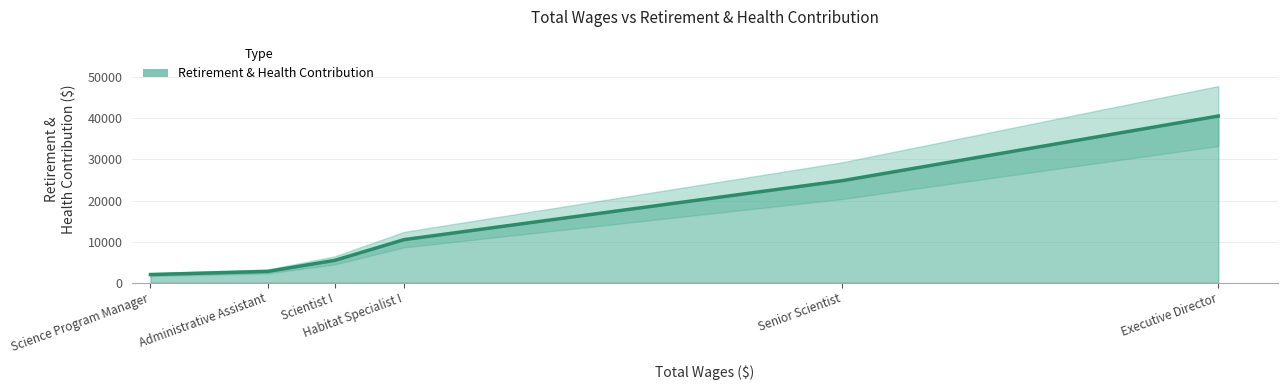

The chart shows a value of 2418 at Scientist I. True or false?

False